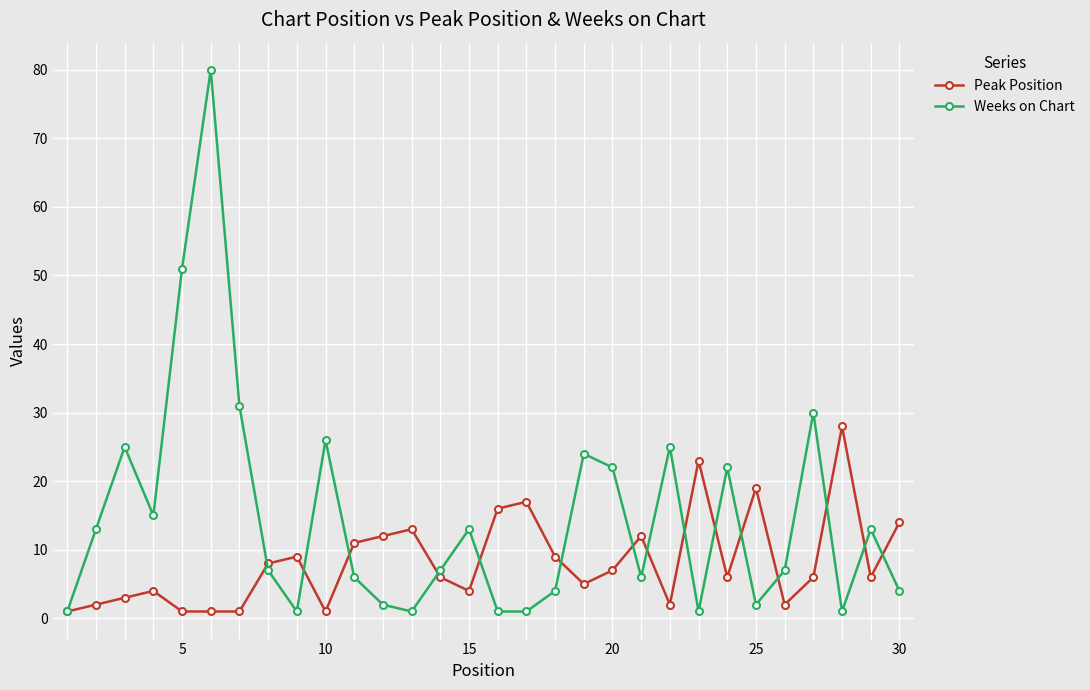

Which series has the largest total across all categories?

Weeks on Chart